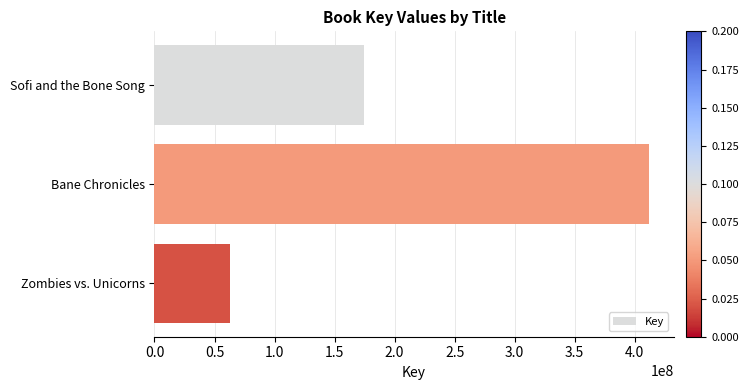

What is the label of the 1st bar from the bottom?

Zombies vs. Unicorns